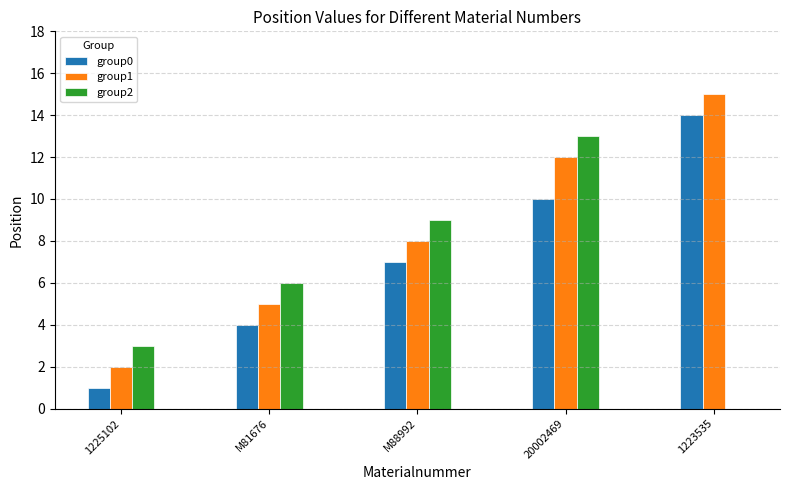

Where is group0 nearest to the value 7?

M88992